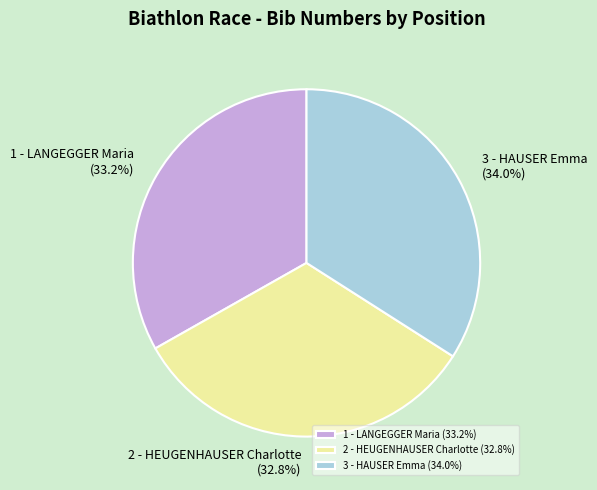

Which slice is the largest?

3 - HAUSER Emma